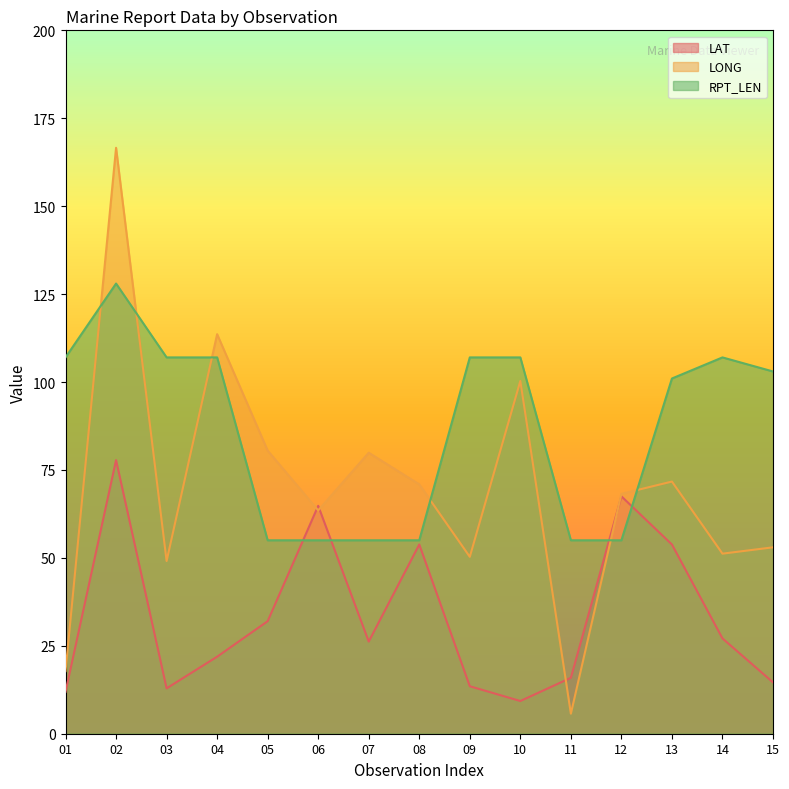

How many series are shown in this chart?

3